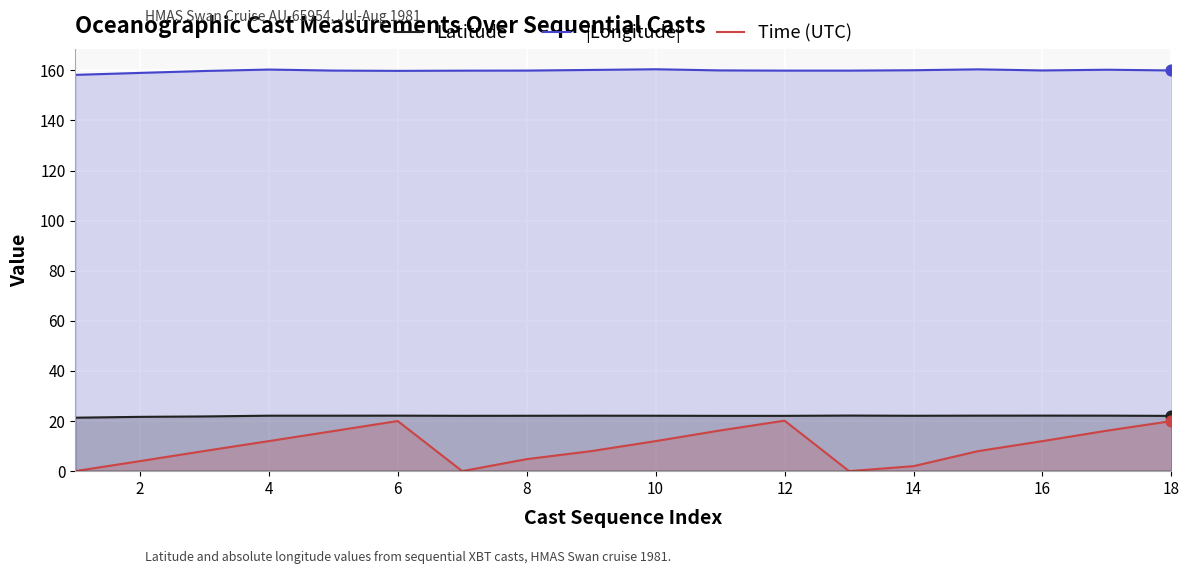

At how many categories does at least one series exceed 122?

18